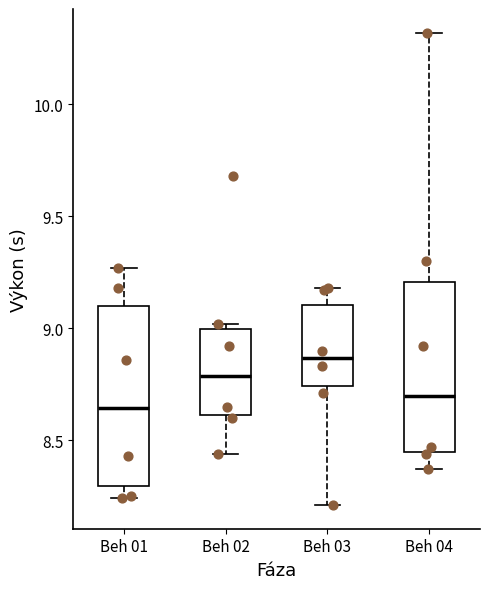

Which box's median line is the highest?

Beh 03